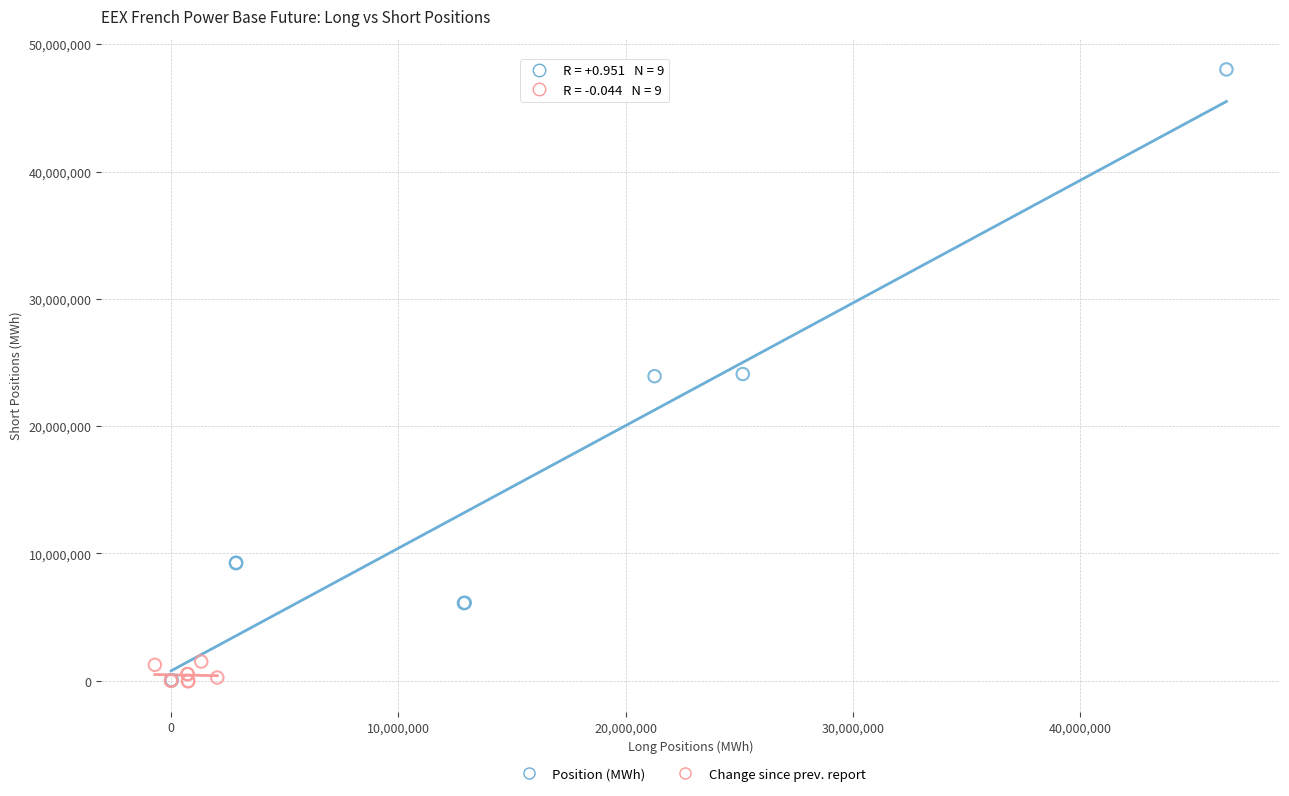

Which series has the widest spread of Y values?

Position (MWh)